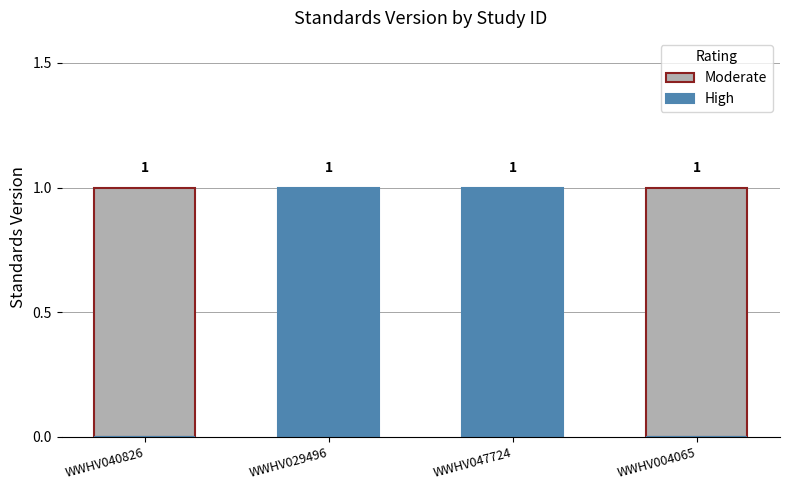

How many data points in Moderate are less than 1?

2